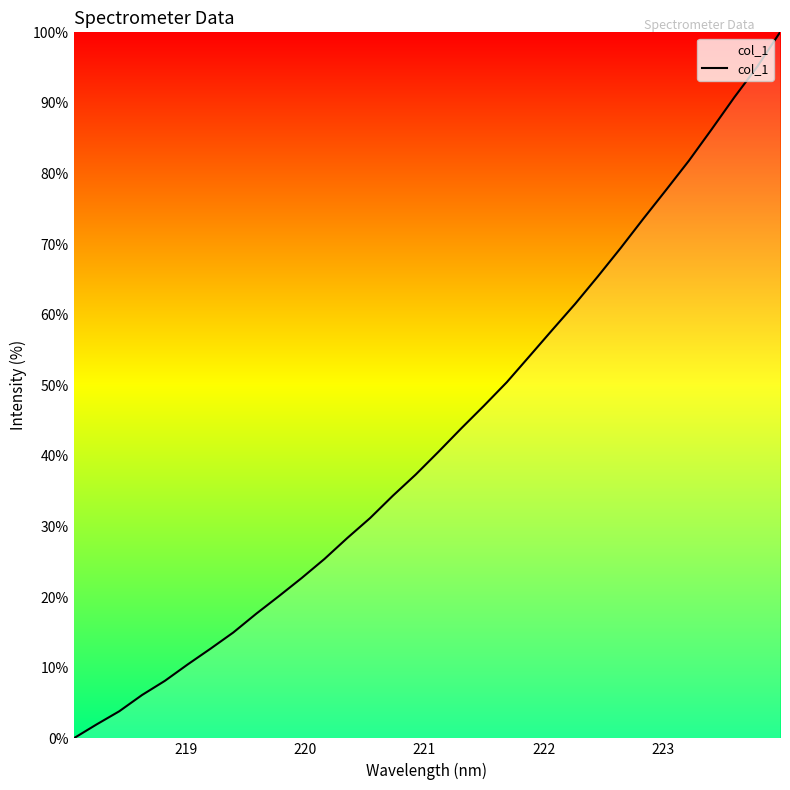

What is the greatest value displayed?

100.0